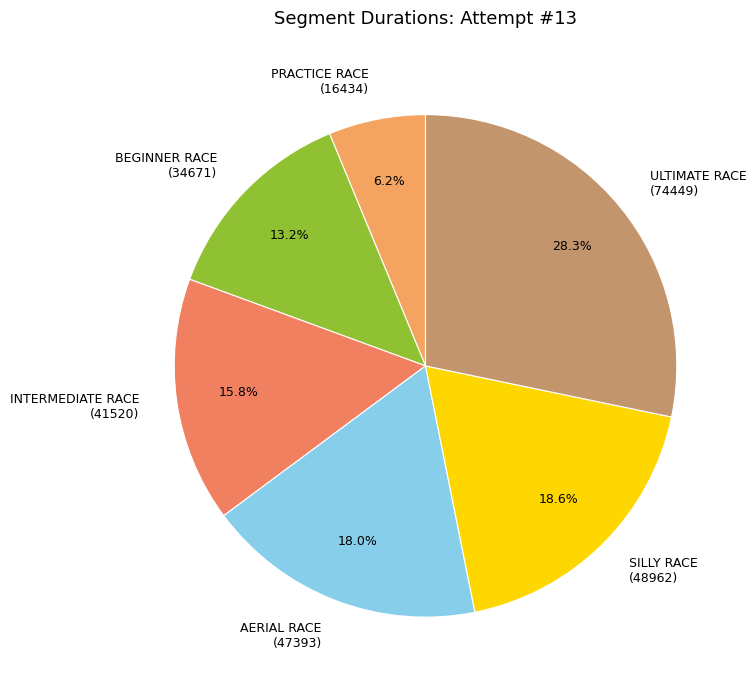

Is it true that INTERMEDIATE RACE is 16% of the pie?

True